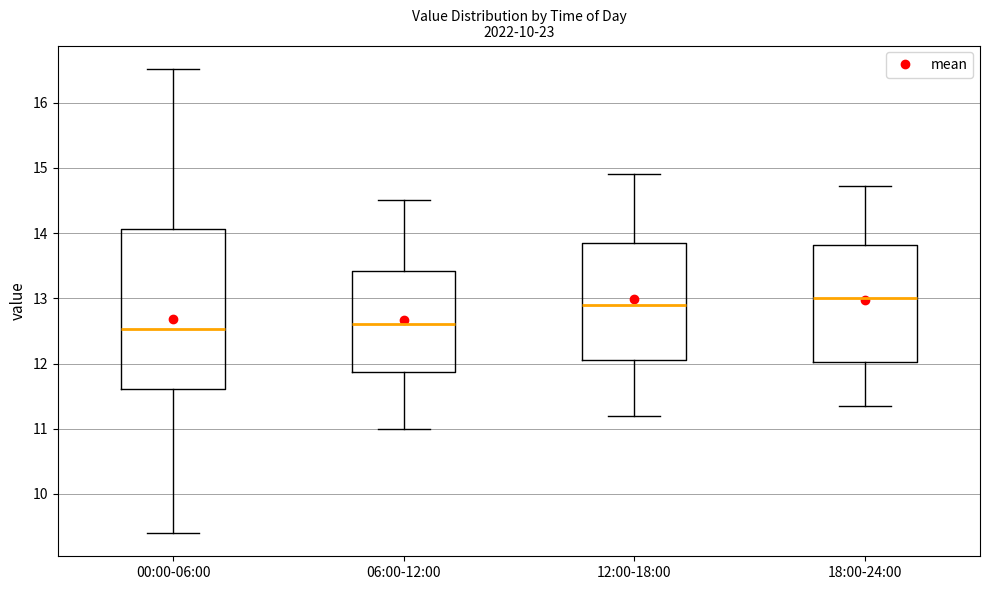

Reading left to right, read every box against the y-axis: the position of its median line, the range the box covers, and the ends of its whiskers. The values are not printed on the chart, so give them approximately, as read against the axis.

00:00-06:00: median 12.5, box 11.6 to 14.1, whiskers 9.4 to 16.5
06:00-12:00: median 12.6, box 11.9 to 13.4, whiskers 11.0 to 14.5
12:00-18:00: median 12.9, box 12.1 to 13.9, whiskers 11.2 to 14.9
18:00-24:00: median 13.0, box 12.0 to 13.8, whiskers 11.4 to 14.7